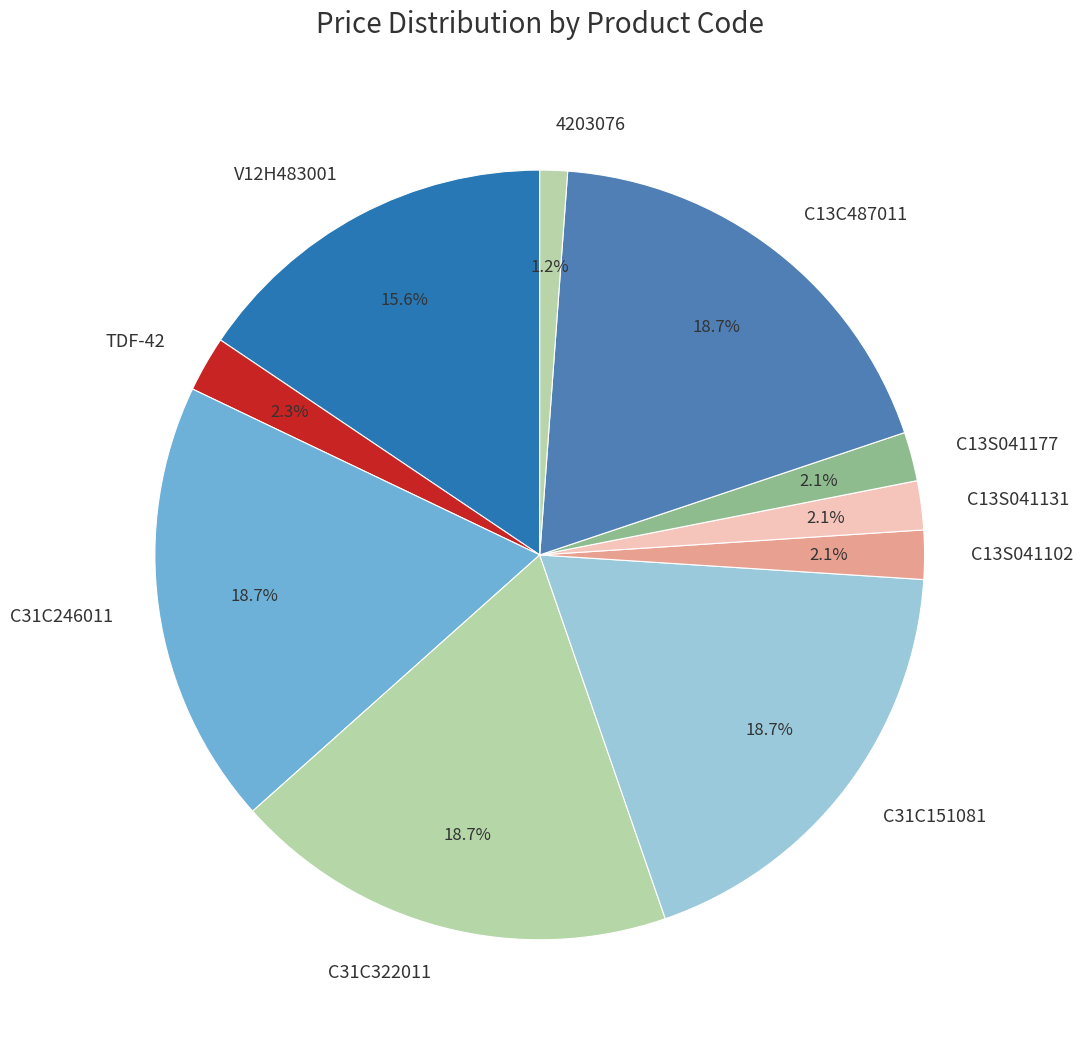

Count the number of slices in the pie.

10